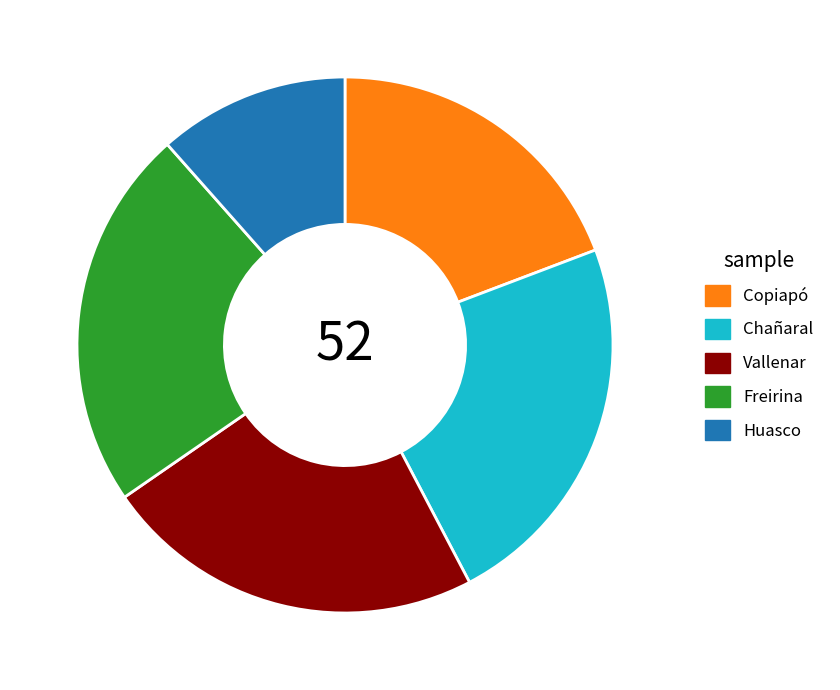

What is the smallest slice in the pie chart?

Huasco